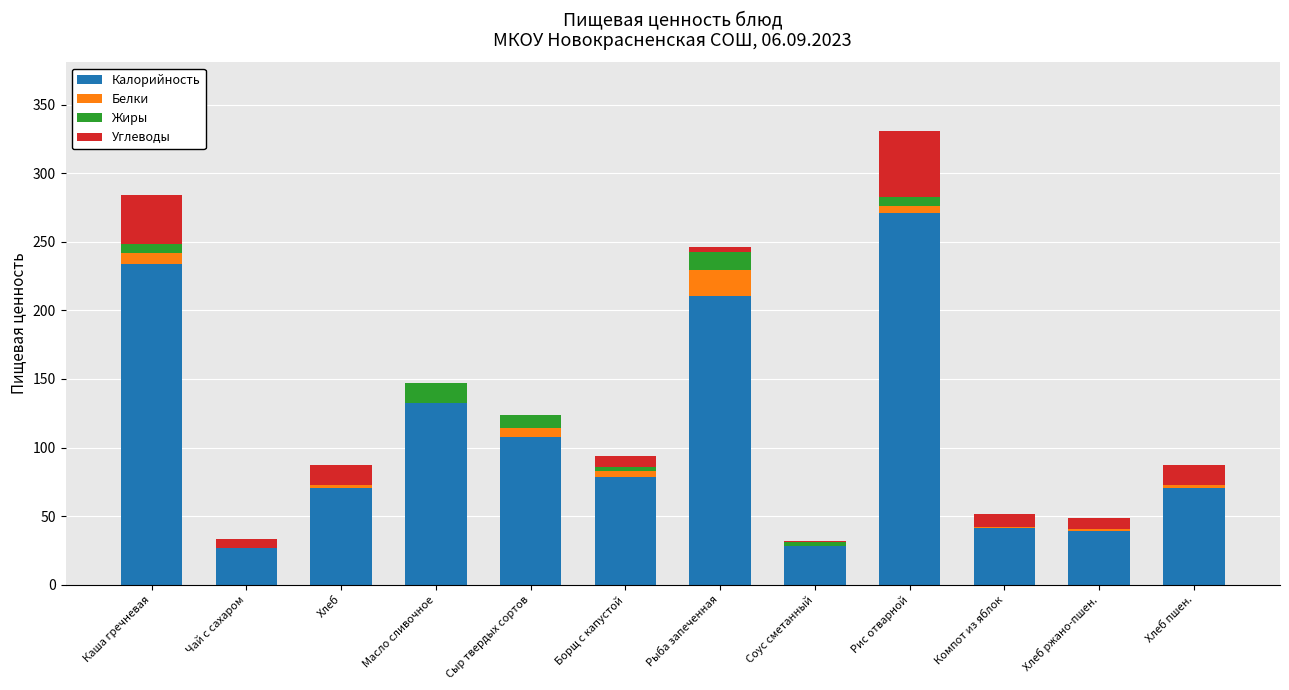

The Калорийность series shows 271.4 at Рис отварной. True or false?

True